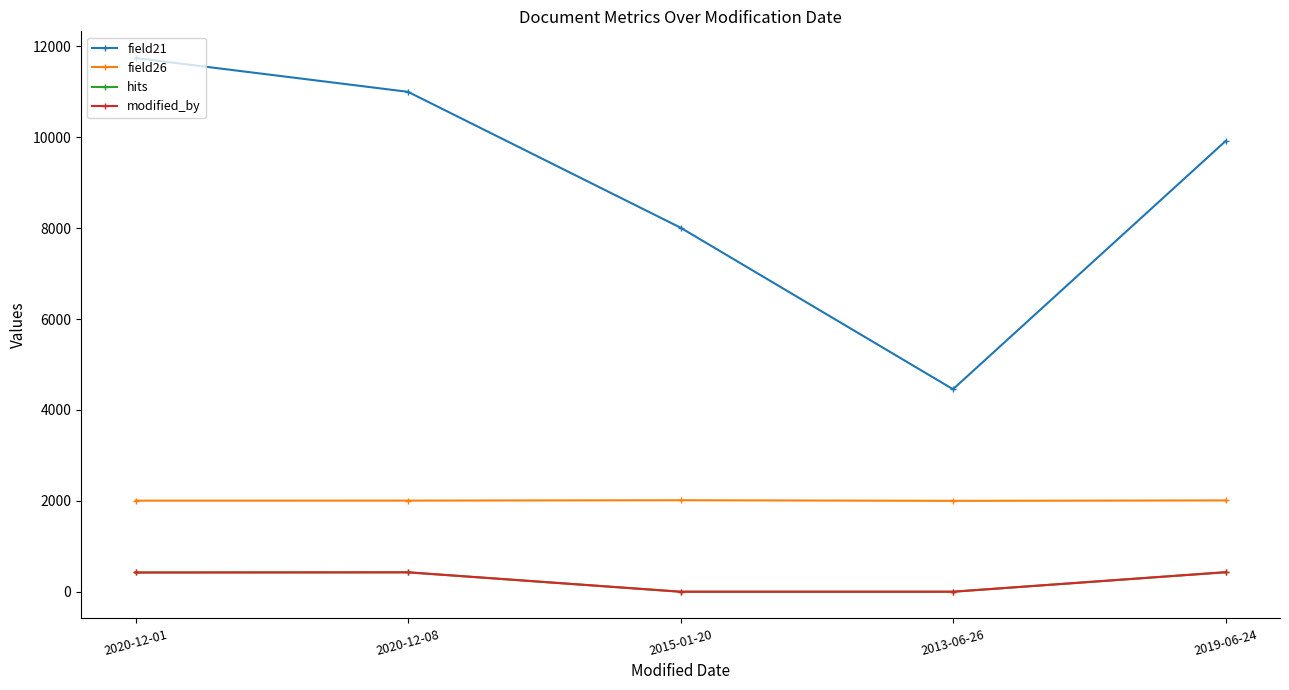

Is this an area chart (filled region under the line)?

No